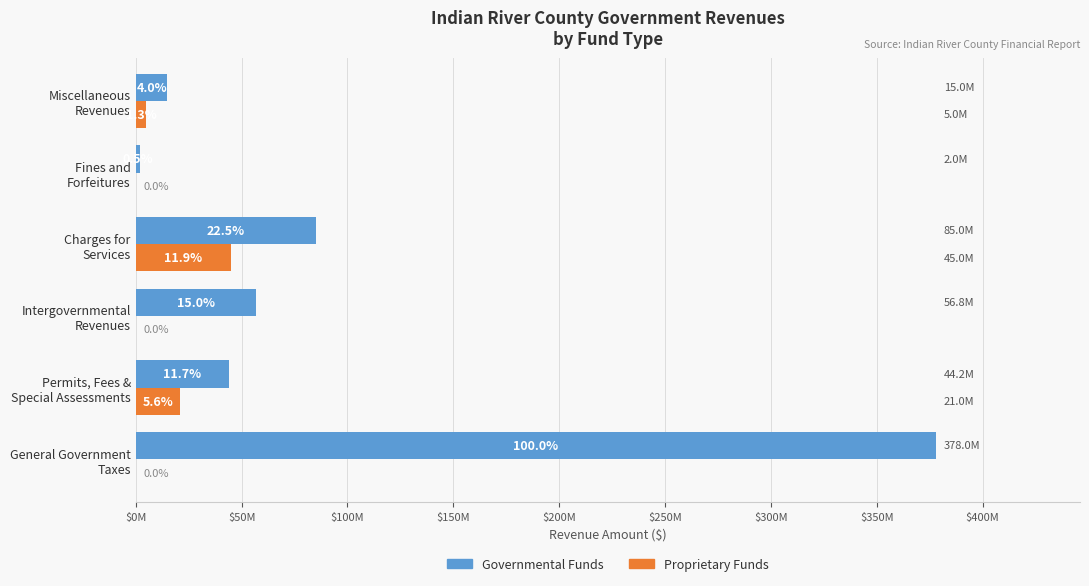

What are all the series names shown in the legend?

Governmental Funds, Proprietary Funds